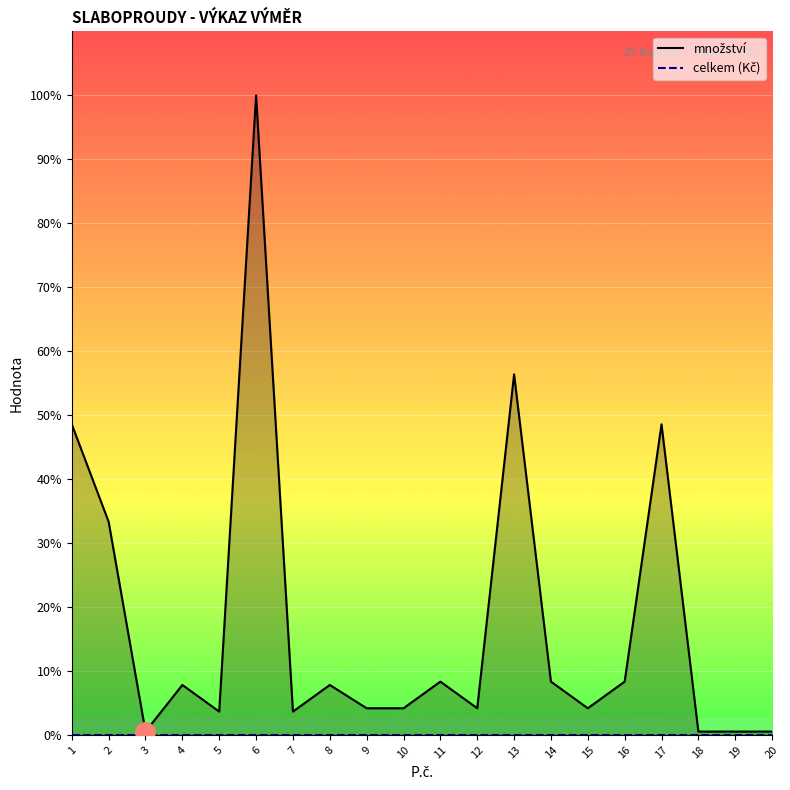

Where does the množství series first go above 15?

1